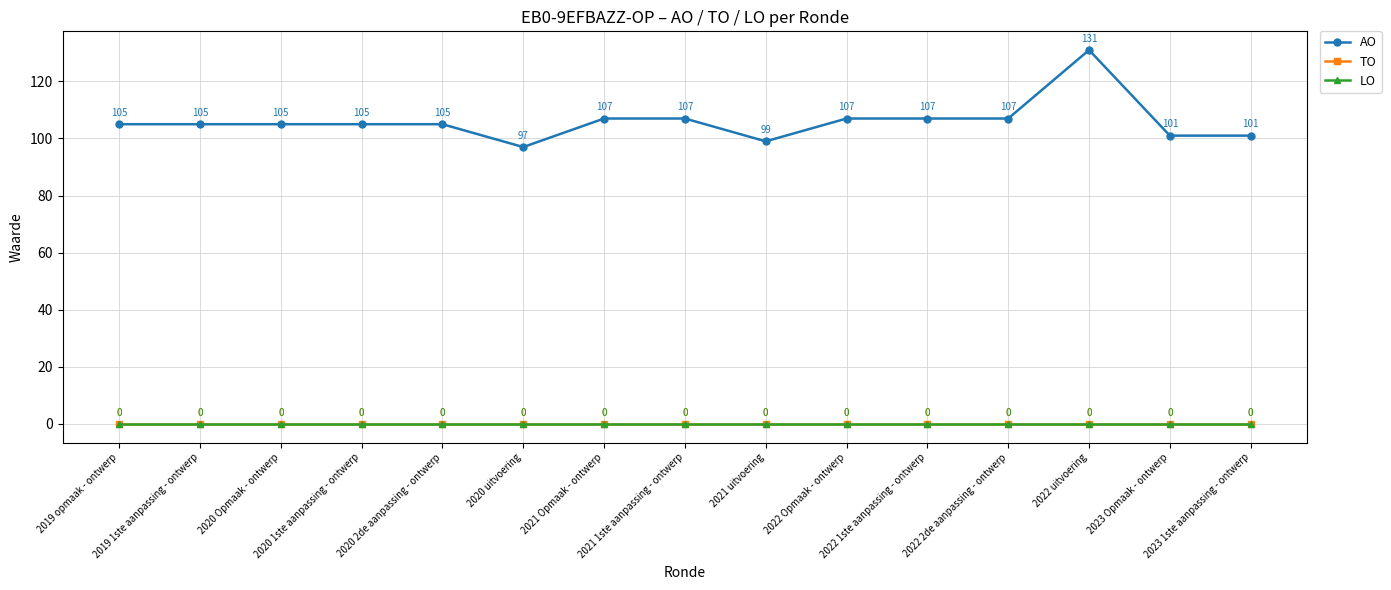

Which category has the highest value across all series?

2022 uitvoering